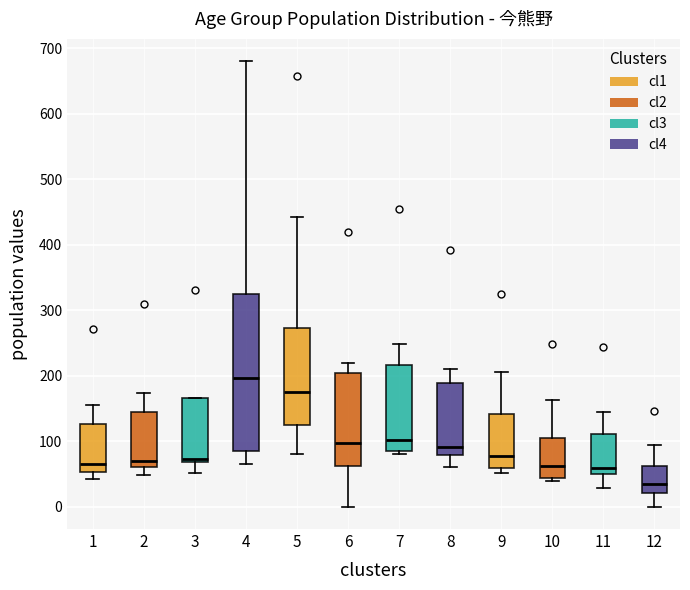

Reading left to right, read every box against the y-axis: the position of its median line, the range the box covers, and the ends of its whiskers. The values are not printed on the chart, so give them approximately, as read against the axis.

1: median 60, box 50 to 130, whiskers 40 to 160
2: median 70, box 60 to 150, whiskers 50 to 170
3: median 70 (just above the box's lower edge), box 70 to 170, whiskers 50 to 170
4: median 200, box 80 to 320, whiskers 70 to 680
5: median 180, box 130 to 270, whiskers 80 to 440
6: median 100, box 60 to 200, whiskers 0 to 220
7: median 100, box 80 to 220, whiskers 80 (just below the box's lower edge) to 250
8: median 90, box 80 to 190, whiskers 60 to 210
9: median 80, box 60 to 140, whiskers 50 to 210
10: median 60, box 40 to 110, whiskers 40 (just below the box's lower edge) to 160
11: median 60, box 50 to 110, whiskers 30 to 150
12: median 40, box 20 to 60, whiskers 0 to 100